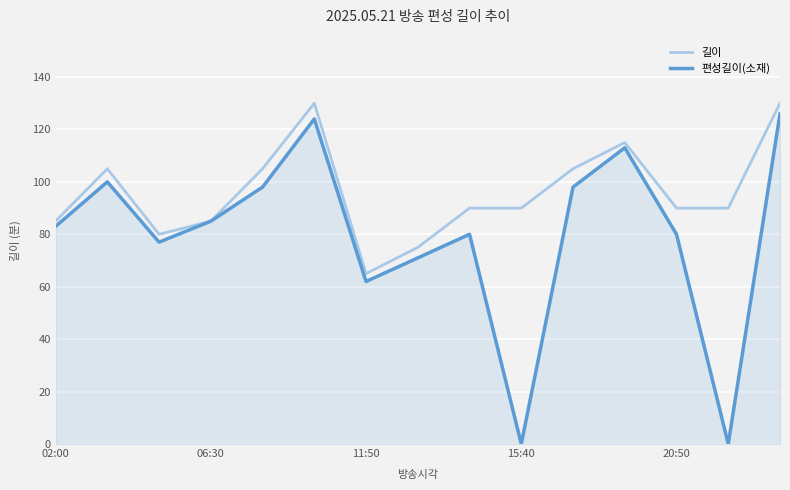

What is the maximum value shown in the chart?

130